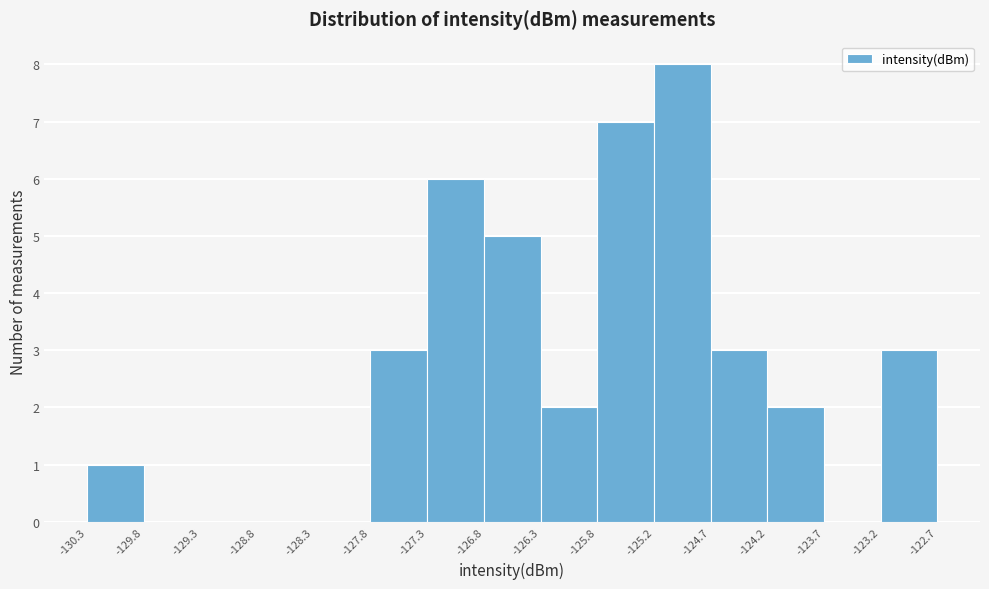

Reading left to right, list every bar in this chart as the range it spans on the x-axis followed by its height. The values are not printed on the chart, so give them approximately, as read against the axis.

-130.3 to -129.8: 1
-129.8 to -129.3: 0
-129.3 to -128.8: 0
-128.8 to -128.3: 0
-128.3 to -127.8: 0
-127.8 to -127.3: 3
-127.3 to -126.8: 6
-126.8 to -126.3: 5
-126.3 to -125.8: 2
-125.8 to -125.2: 7
-125.2 to -124.7: 8
-124.7 to -124.2: 3
-124.2 to -123.7: 2
-123.7 to -123.2: 0
-123.2 to -122.7: 3